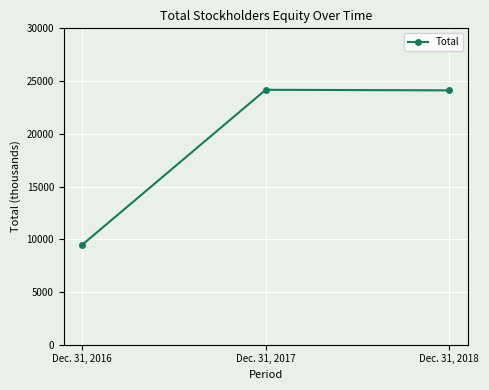

How many data points does each series have?

3